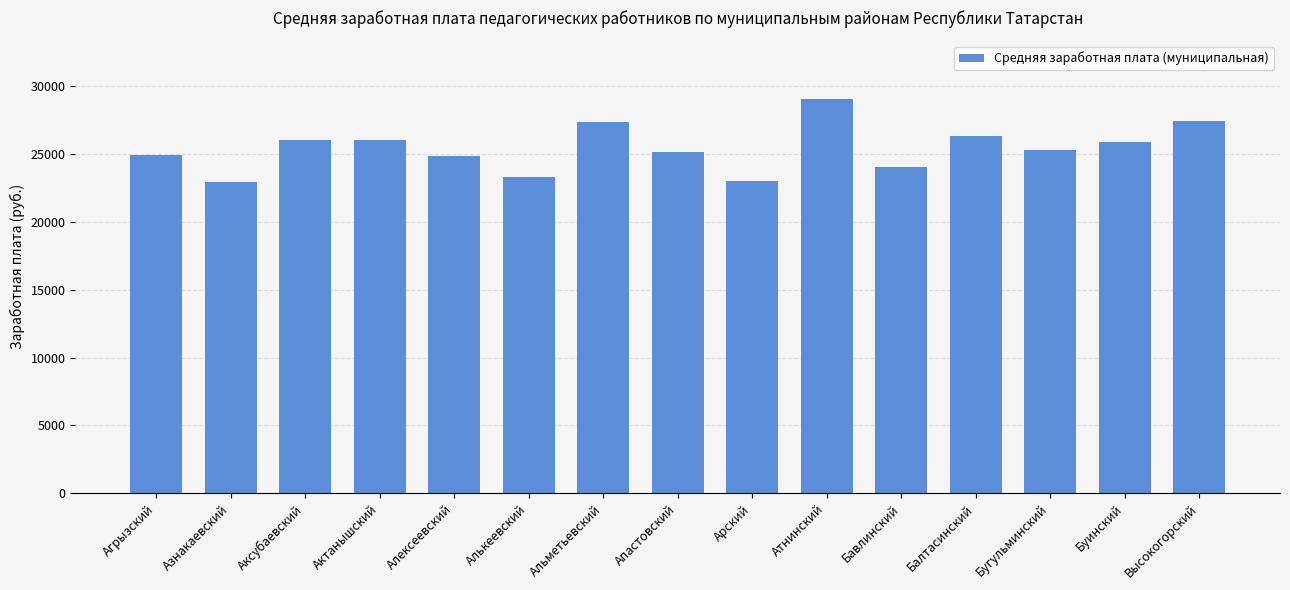

What is the average value?

25456.8